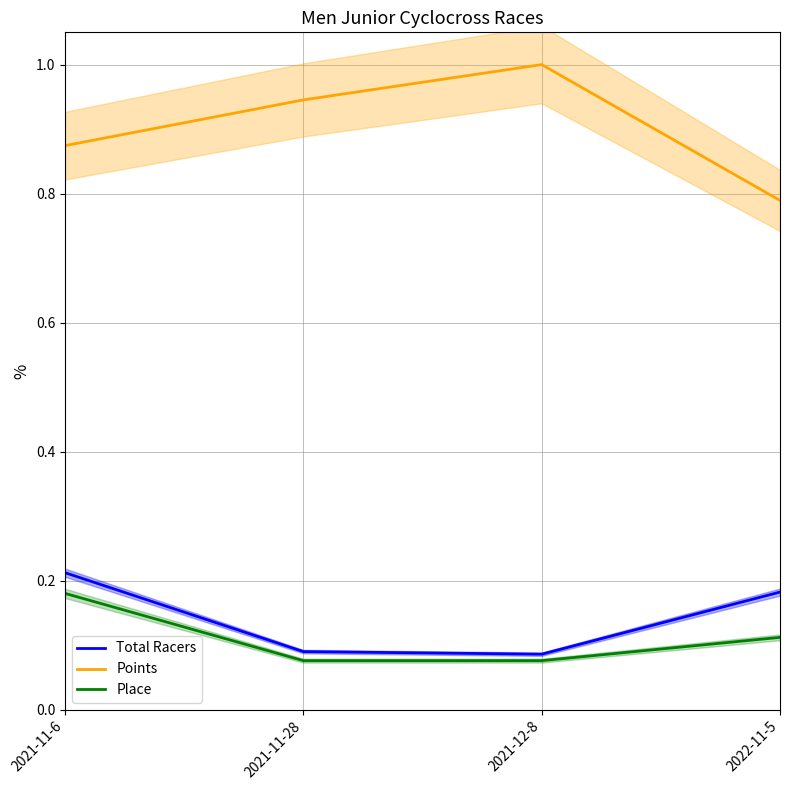

Reading right to left, what are all the values shown in this chart?

Total Racers: 2022-11-5=0.2	2021-12-8=0.1	2021-11-28=0.1	2021-11-6=0.2
Points: 2022-11-5=0.8	2021-12-8=1.0	2021-11-28=0.9	2021-11-6=0.9
Place: 2022-11-5=0.1	2021-12-8=0.1	2021-11-28=0.1	2021-11-6=0.2